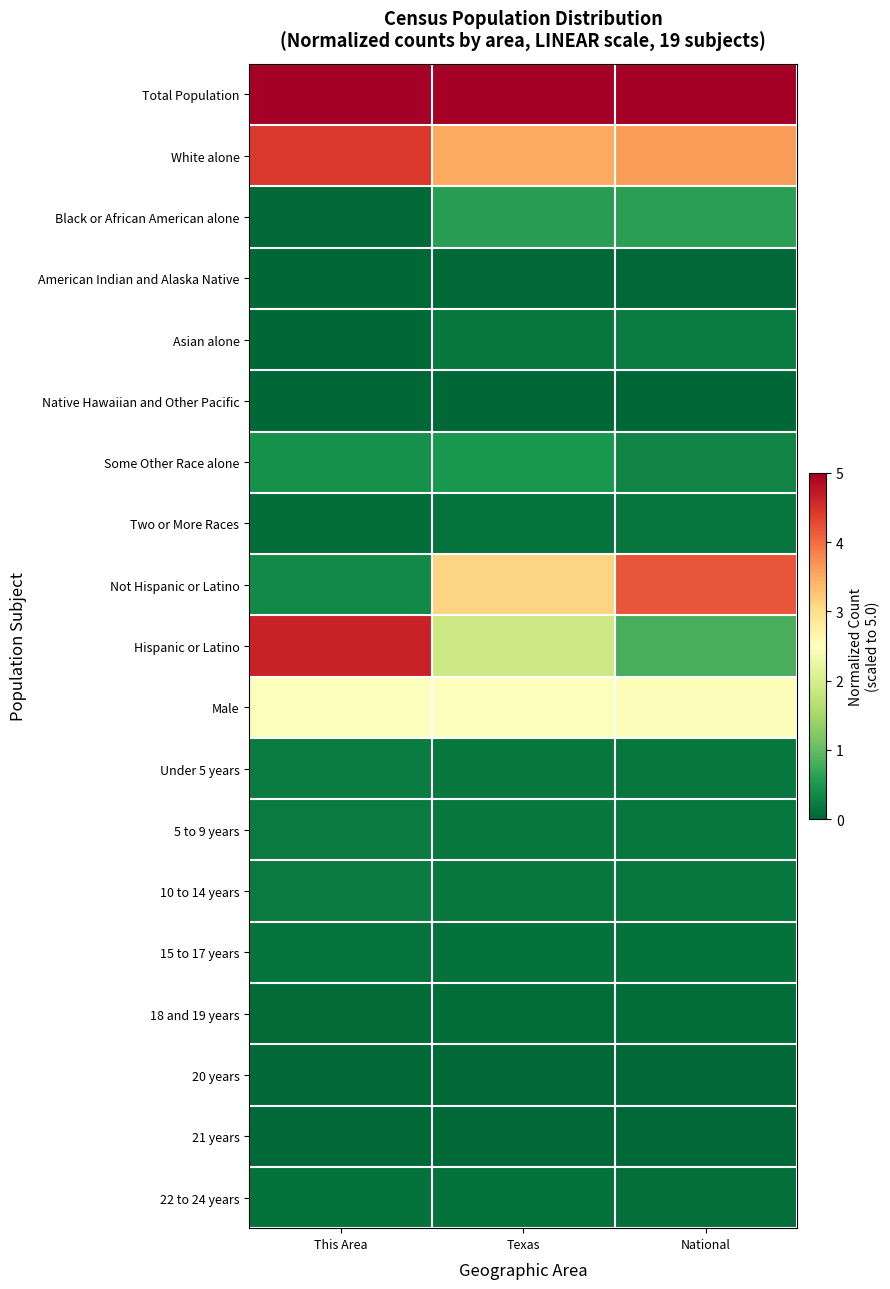

What is the difference between the highest and lowest values at This Area?

5.0